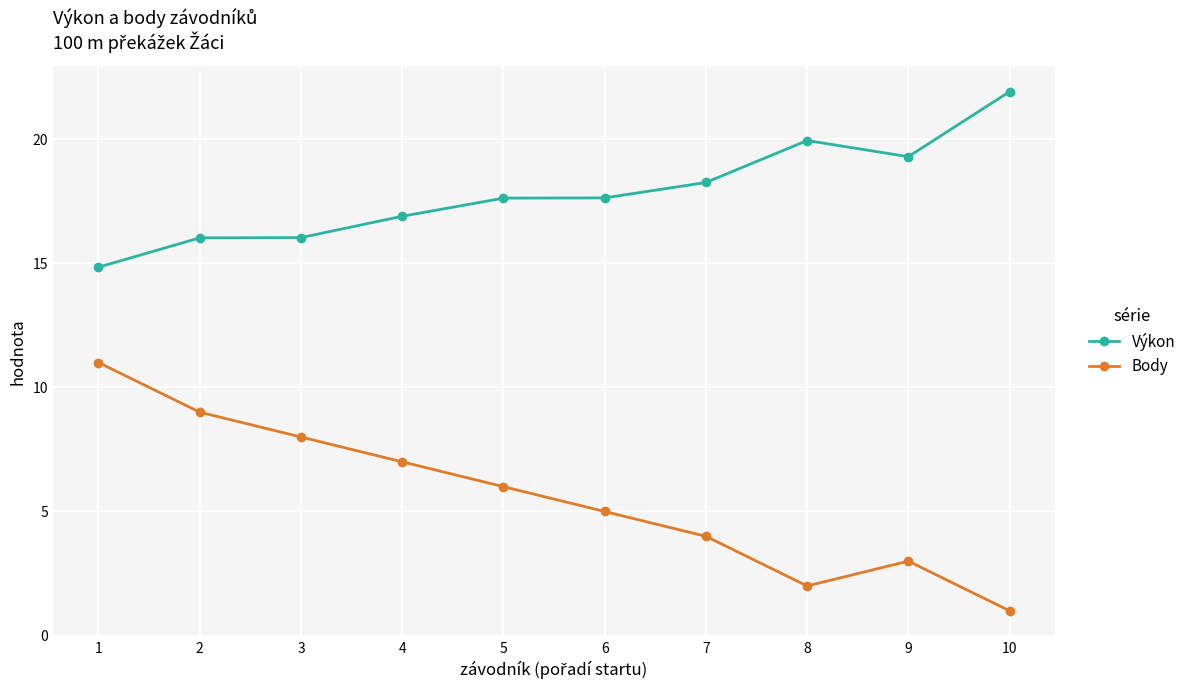

What is the minimum value for Výkon?

14.8